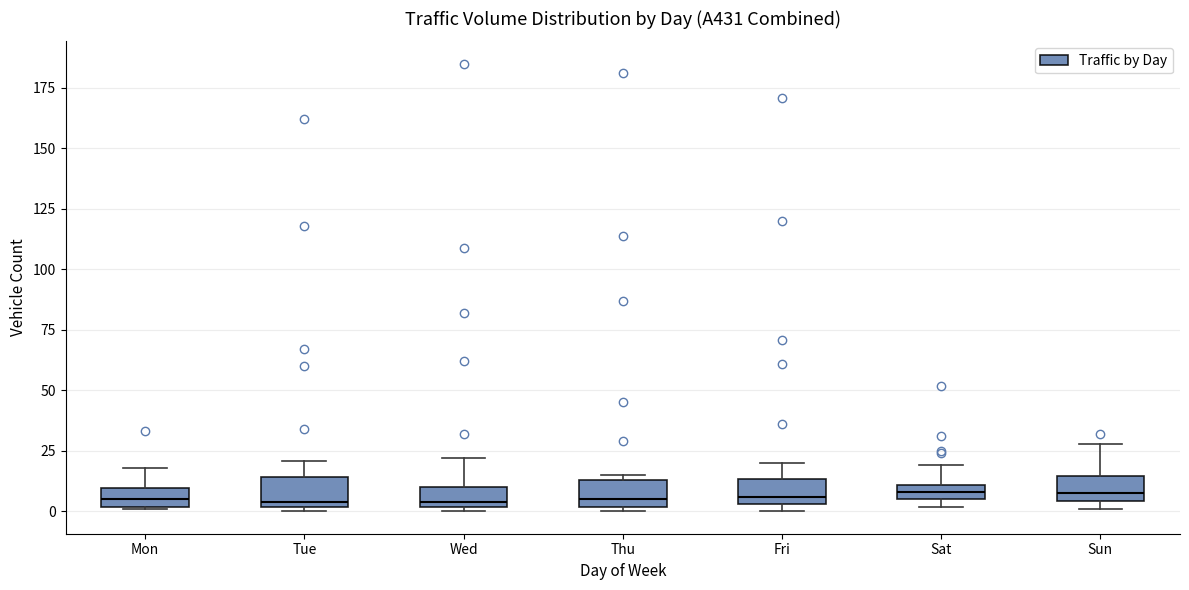

Where does the upper whisker of the box for Fri end on the y-axis? The values are not printed on the chart, so give them approximately, as read against the axis.

20